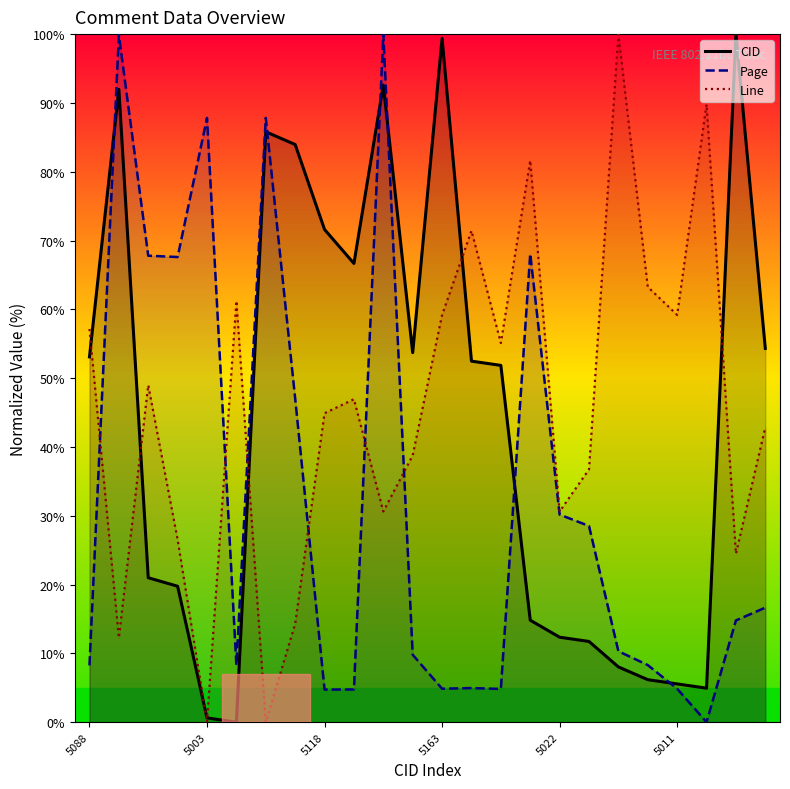

In Page, how many points are higher than both neighbors (excluding endpoints)?

6